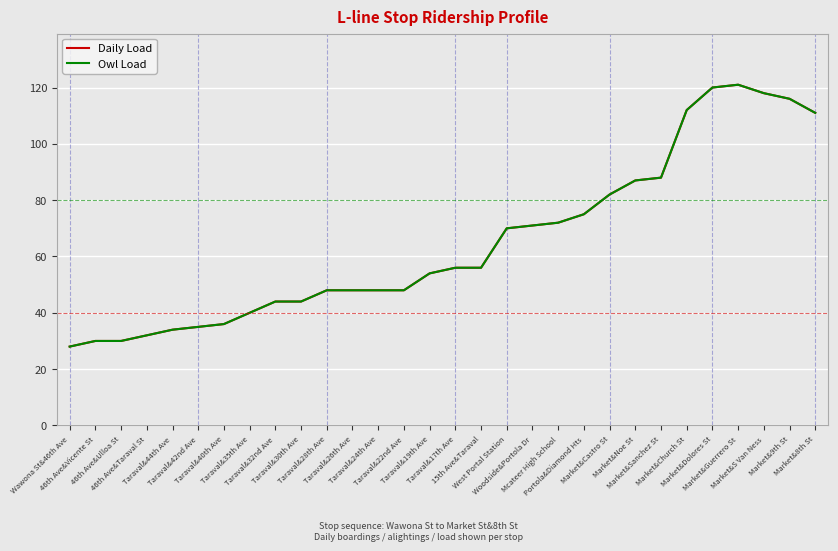

Does the chart display data point markers on the line(s)?

No